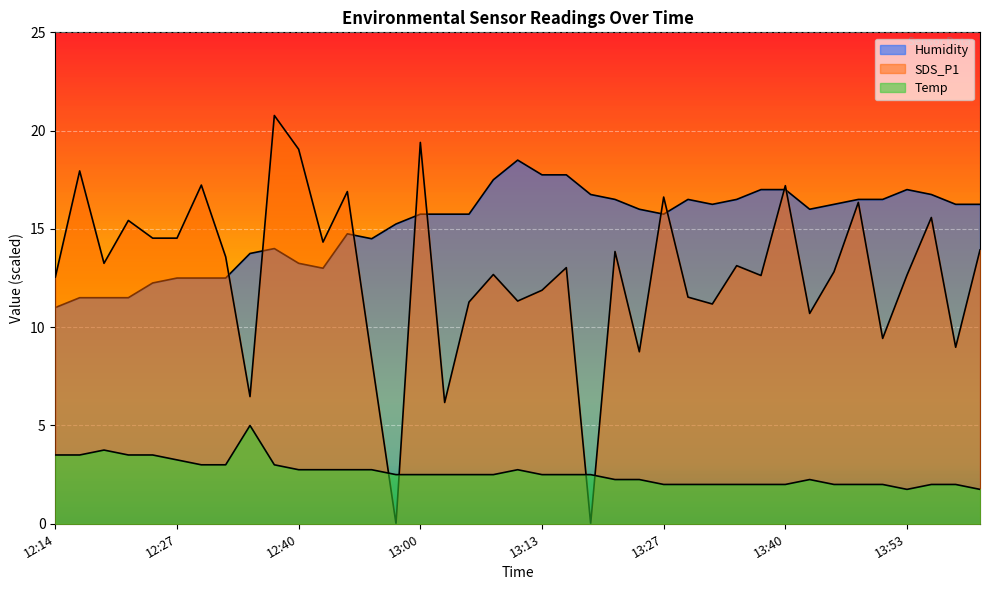

True or false: Temp has more than 1 interior local peaks.

True